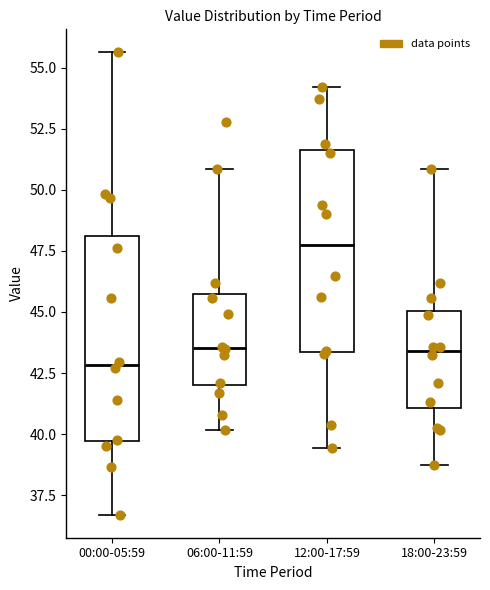

Which box has the highest median line?

12:00-17:59